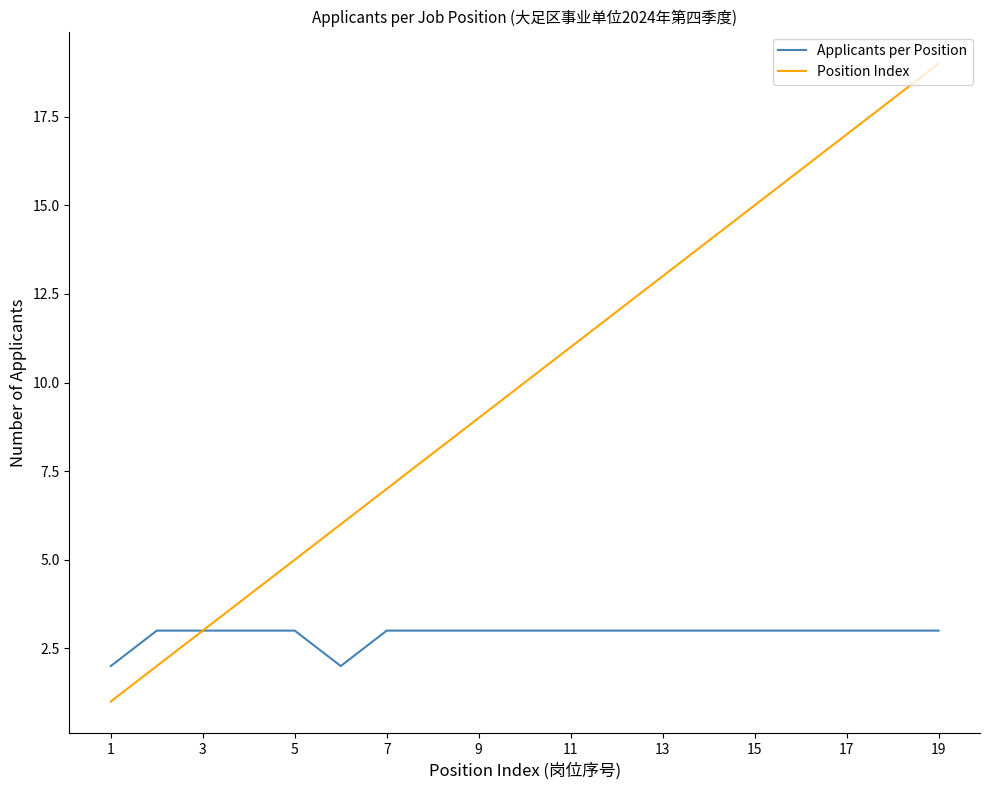

Rank the series by their maximum value, from highest to lowest.

Position Index, Applicants per Position